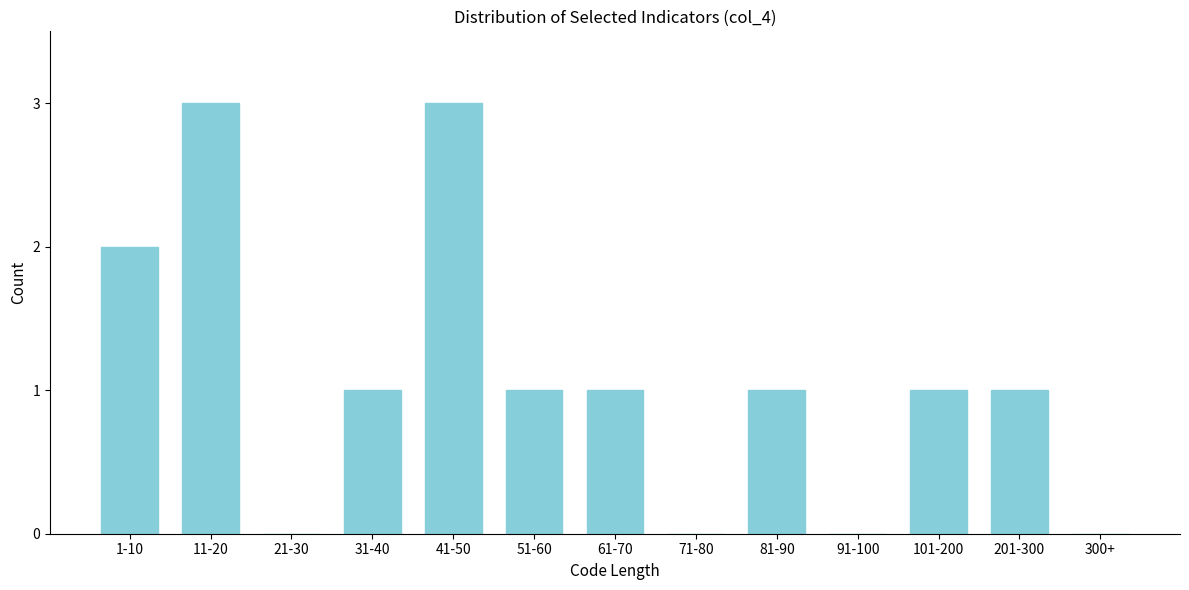

Reading right to left, what are all the values shown in this chart?

300+=0	201-300=1	101-200=1	91-100=0	81-90=1	71-80=0	61-70=1	51-60=1	41-50=3	31-40=1	21-30=0	11-20=3	1-10=2